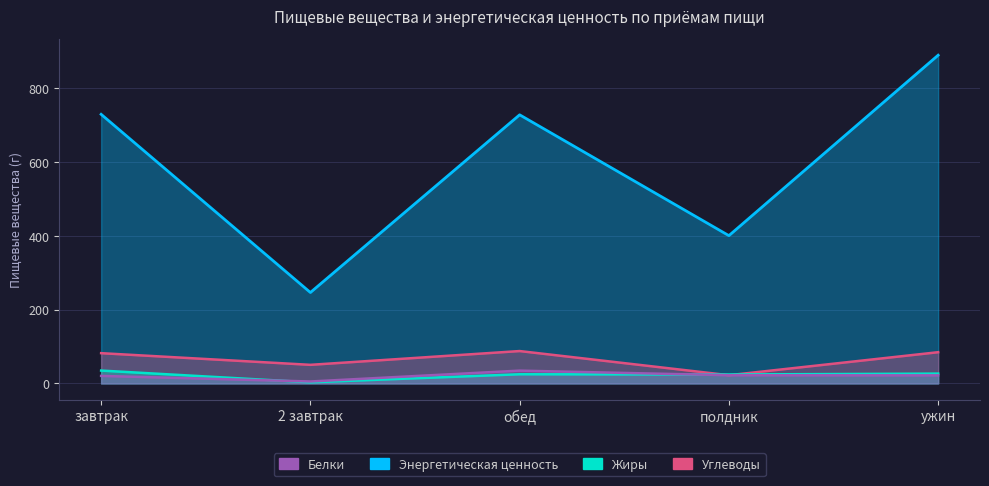

Which series ends up on top after the final intersection of Жиры and Углеводы?

Углеводы